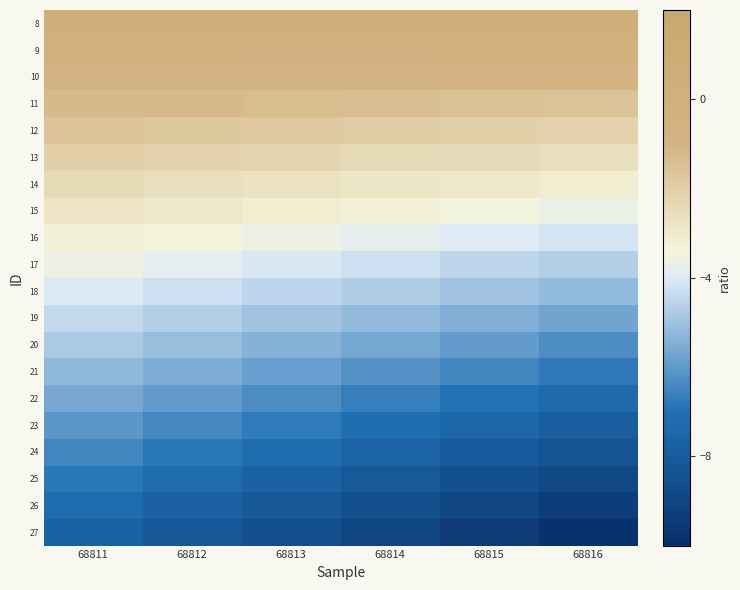

At which category is the sum across all series the highest?

68811